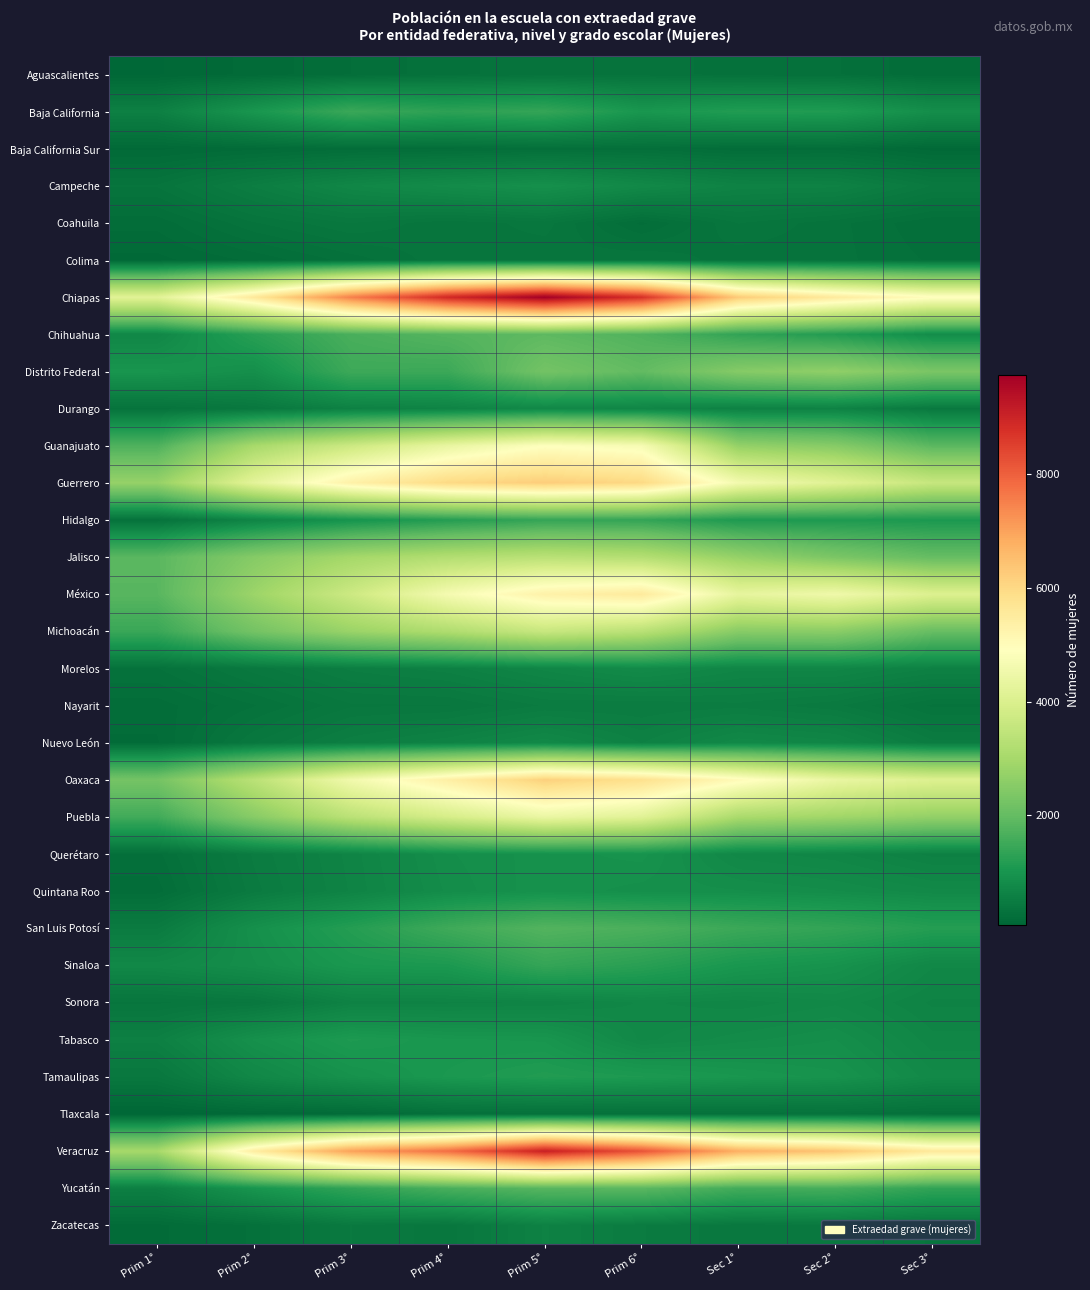

At how many categories does at least one series exceed 5625?

6